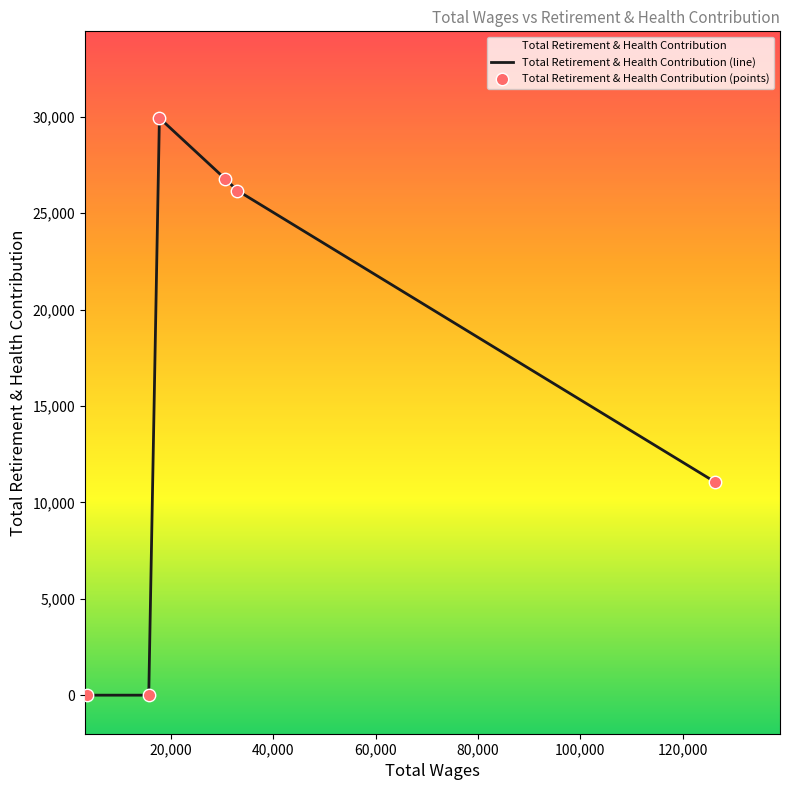

What is the ratio of the value at 30610.0 to the value at 126395.0?

2.4